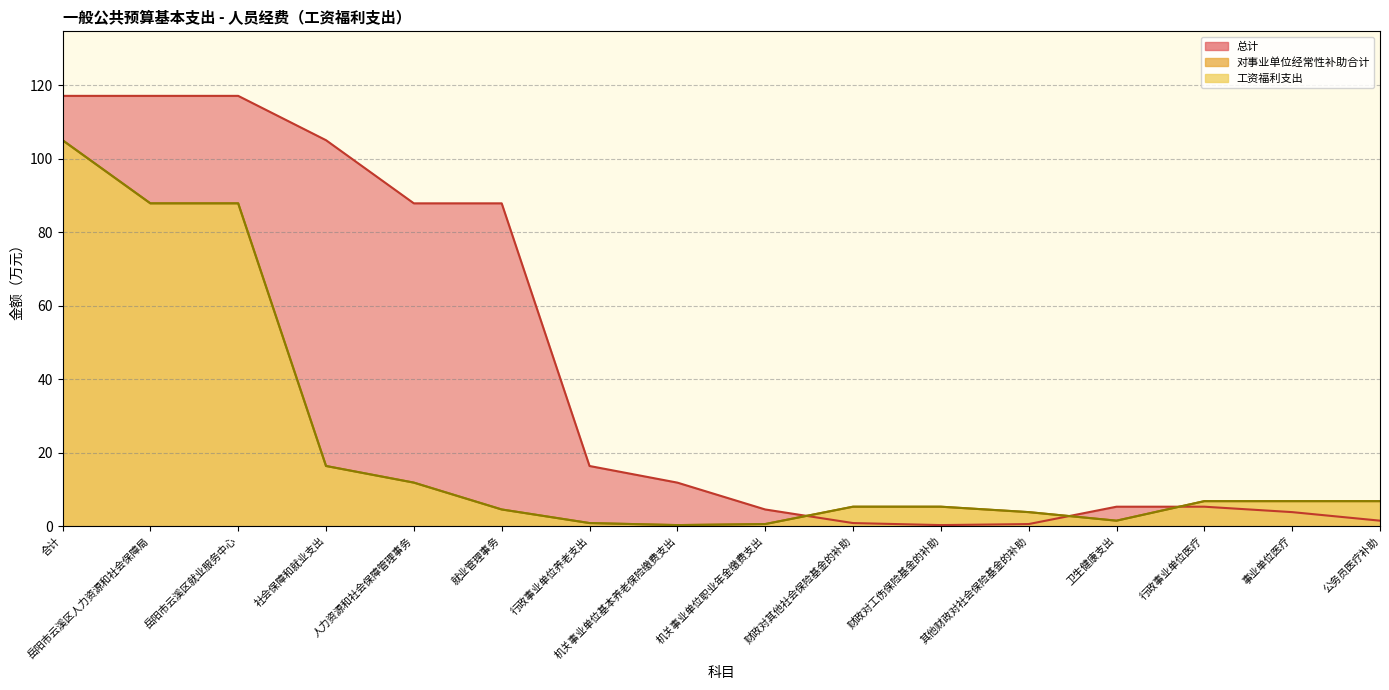

Does the chart have visible grid lines?

Yes